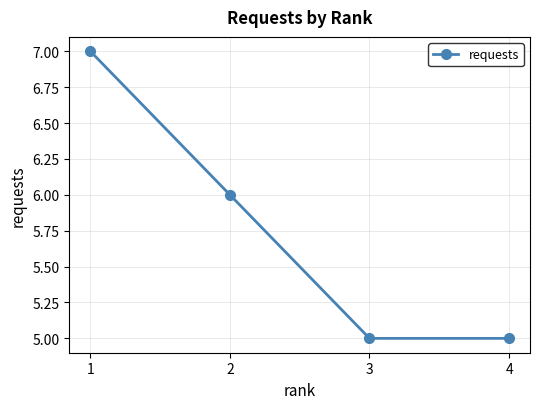

Reading left to right, transcribe all the data shown in this chart.

7	6	5	5